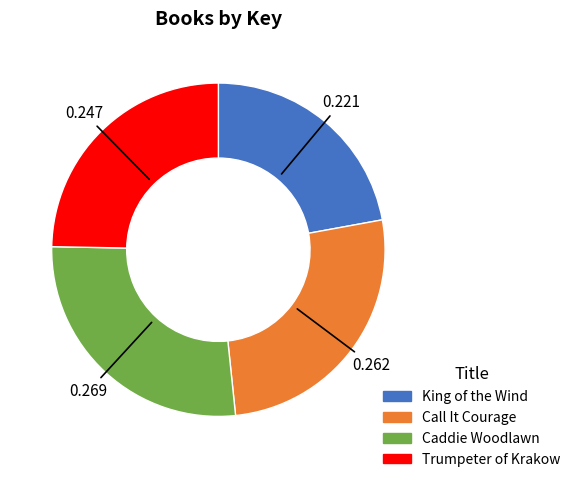

How many segments does this pie chart have?

4